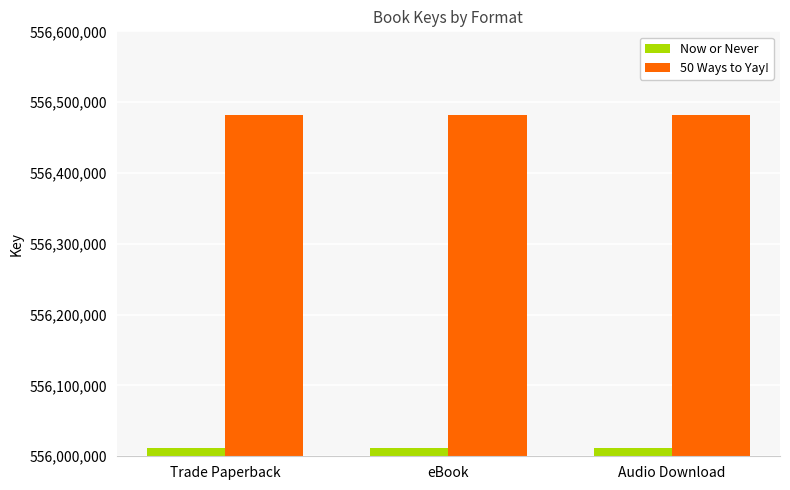

Reading left to right, extract all data points from this chart.

Now or Never: Trade Paperback=556011924	eBook=556011924	Audio Download=556011924
50 Ways to Yay!: Trade Paperback=556481795	eBook=556481795	Audio Download=556481795